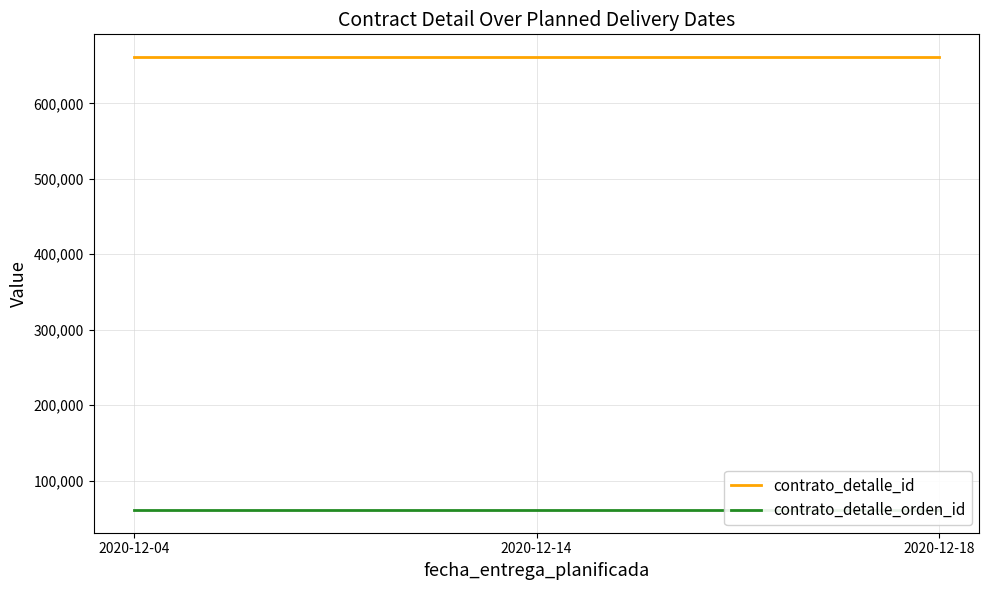

Between 2020-12-04 and 2020-12-18, which is larger?

2020-12-04